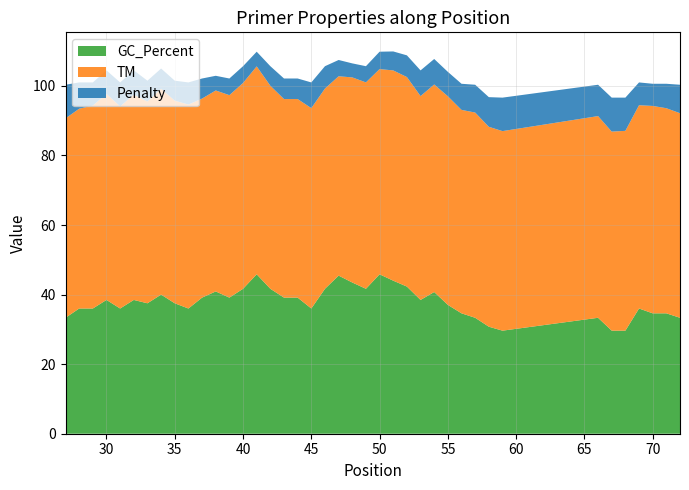

Reading right to left, list all the values displayed in this chart.

GC_Percent: 72=33.3	71=34.6	70=34.6	69=36.0	68=29.6	67=29.6	66=33.3	59=29.6	58=30.8	57=33.3	56=34.6	55=37.0	54=40.7	53=38.5	52=42.3	51=44.0	50=45.8	49=41.7	48=43.5	47=45.5	46=41.7	45=36.0	44=39.1	43=39.1	42=41.7	41=45.8	40=41.7	39=39.1	38=40.9	37=39.1	36=36.0	35=37.5	34=40.0	33=37.5	32=38.5	31=36.0	30=38.5	29=36.0	28=36.0	27=33.3
TM: 72=58.8	71=59.0	70=59.6	69=58.4	68=57.5	67=57.2	66=58.0	59=57.4	58=57.5	57=59.0	56=58.5	55=60.0	54=59.7	53=58.6	52=60.2	51=60.5	50=59.0	49=59.3	48=59.0	47=57.3	46=57.6	45=57.6	44=57.1	43=57.1	42=58.4	41=59.8	40=59.2	39=58.2	38=57.8	37=57.2	36=58.6	35=58.3	34=59.2	33=58.0	32=59.0	31=58.1	30=59.2	29=58.3	28=57.4	27=57.3
Penalty: 72=8.2	71=7.0	70=6.4	69=6.6	68=9.6	67=9.8	66=9.0	59=9.6	58=8.5	57=8.0	56=7.5	55=7.0	54=7.3	53=7.4	52=6.2	51=5.5	50=5.0	49=4.7	48=4.0	47=4.7	46=6.4	45=7.4	44=5.9	43=5.9	42=5.6	41=4.2	40=4.8	39=4.8	38=4.2	37=5.8	36=6.4	35=5.7	34=5.8	33=6.0	32=7.0	31=6.9	30=6.8	29=6.7	28=7.6	27=9.7